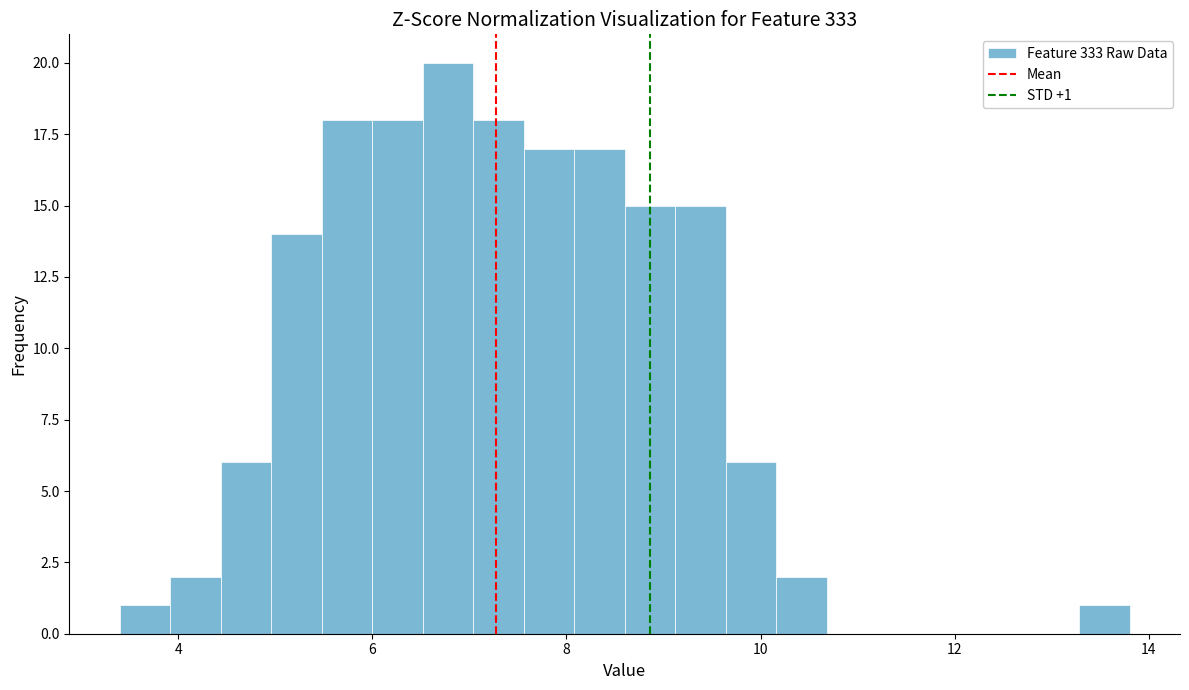

Around what value on the x-axis is the tallest bar? Give the approximate position of its centre, as read against the axis.

6.8